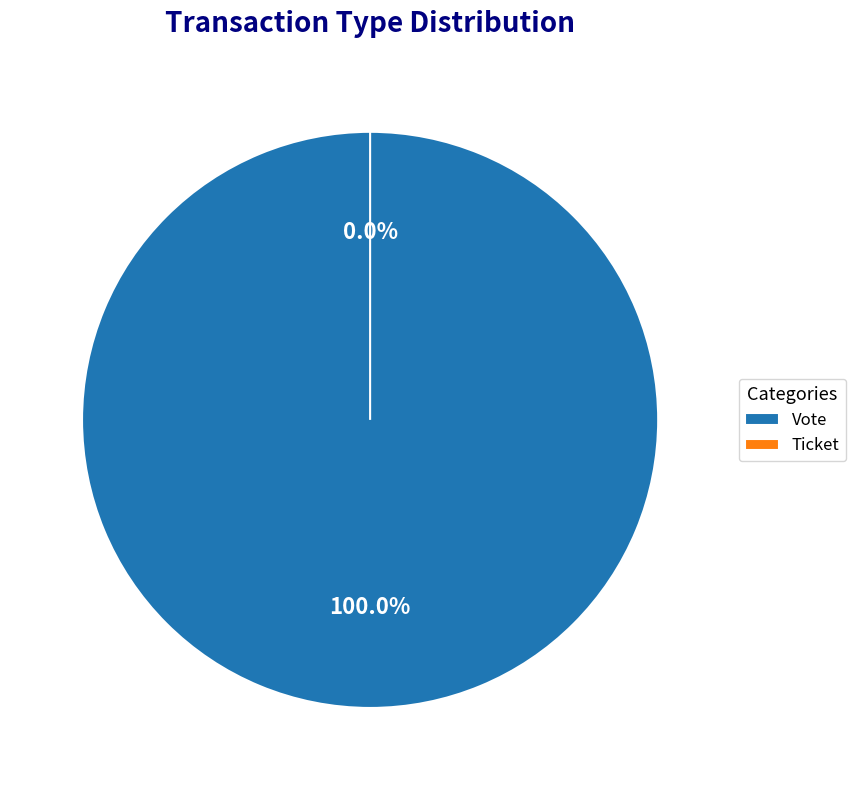

What is the majority slice?

Vote